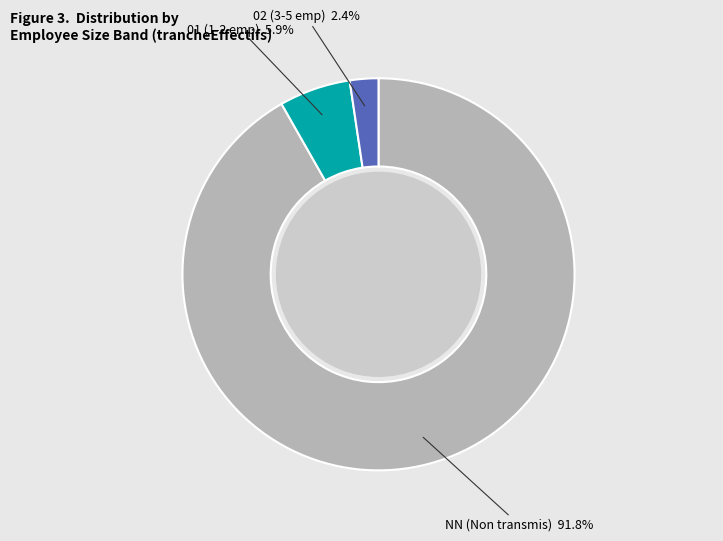

Which slice represents more than half of the pie?

NN (Non transmis)